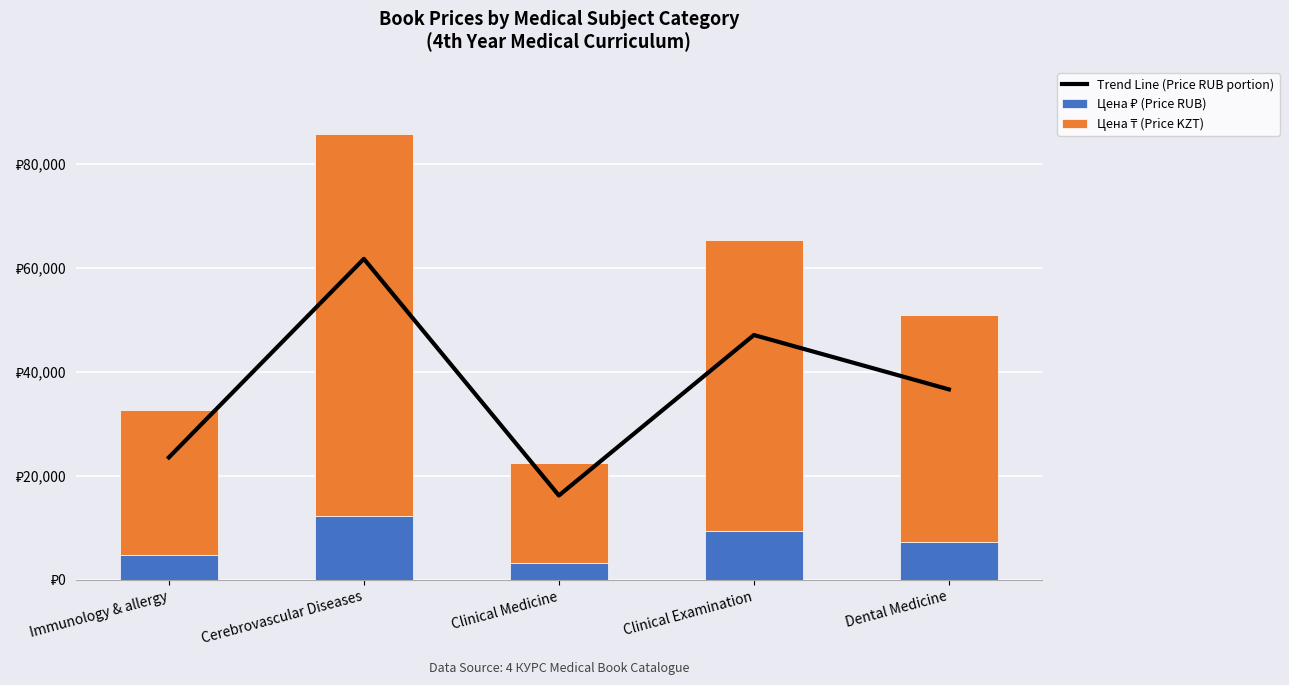

Is it true that Цена ₸ (Price KZT) equals 15199.2 at Immunology & allergy?

False